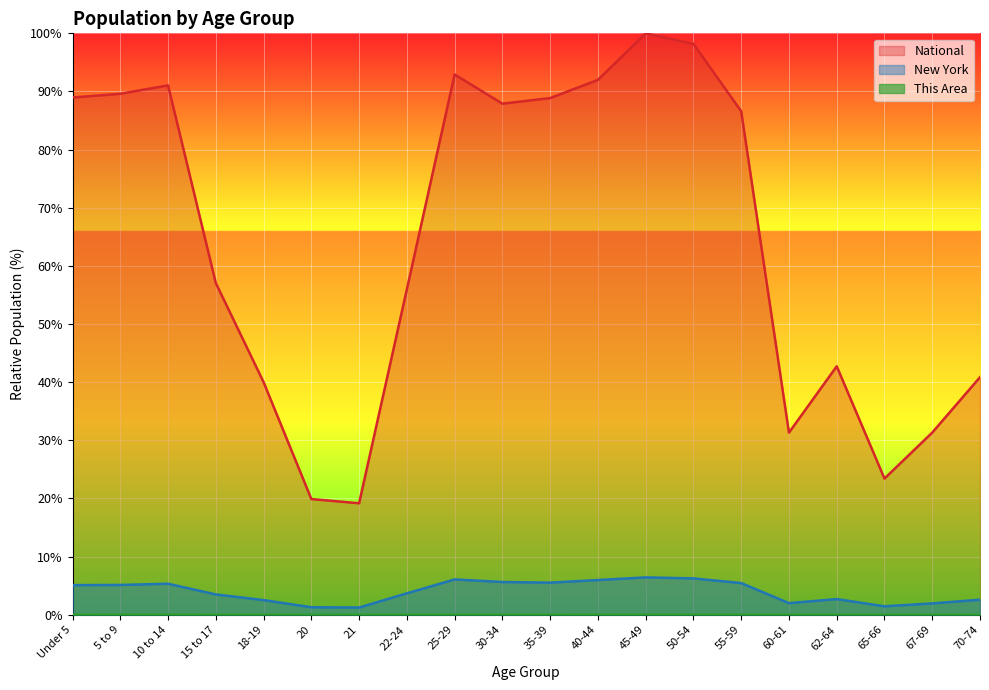

Between 40-44 and 20, which is larger?

40-44